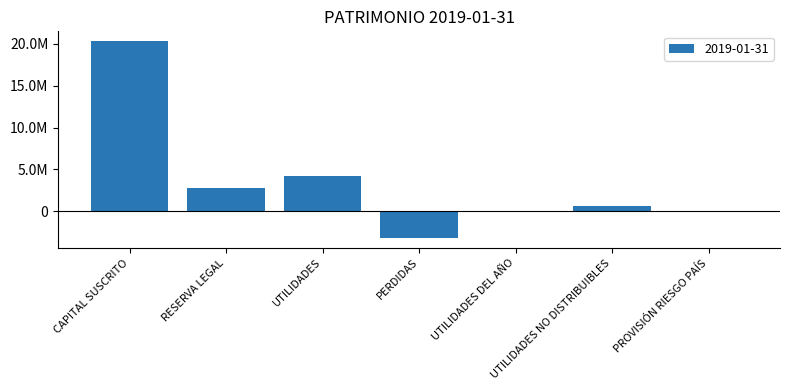

What is the change in value from PERDIDAS to PROVISIÓN RIESGO PAÍS?

+3218209.8